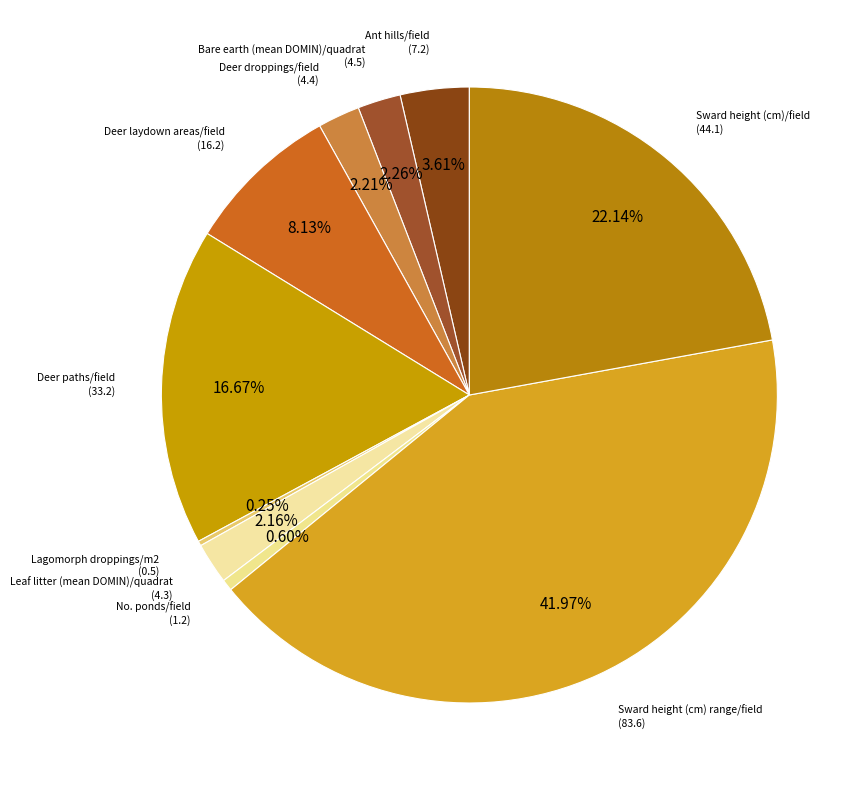

Is there any slice that represents more than half of the pie?

No